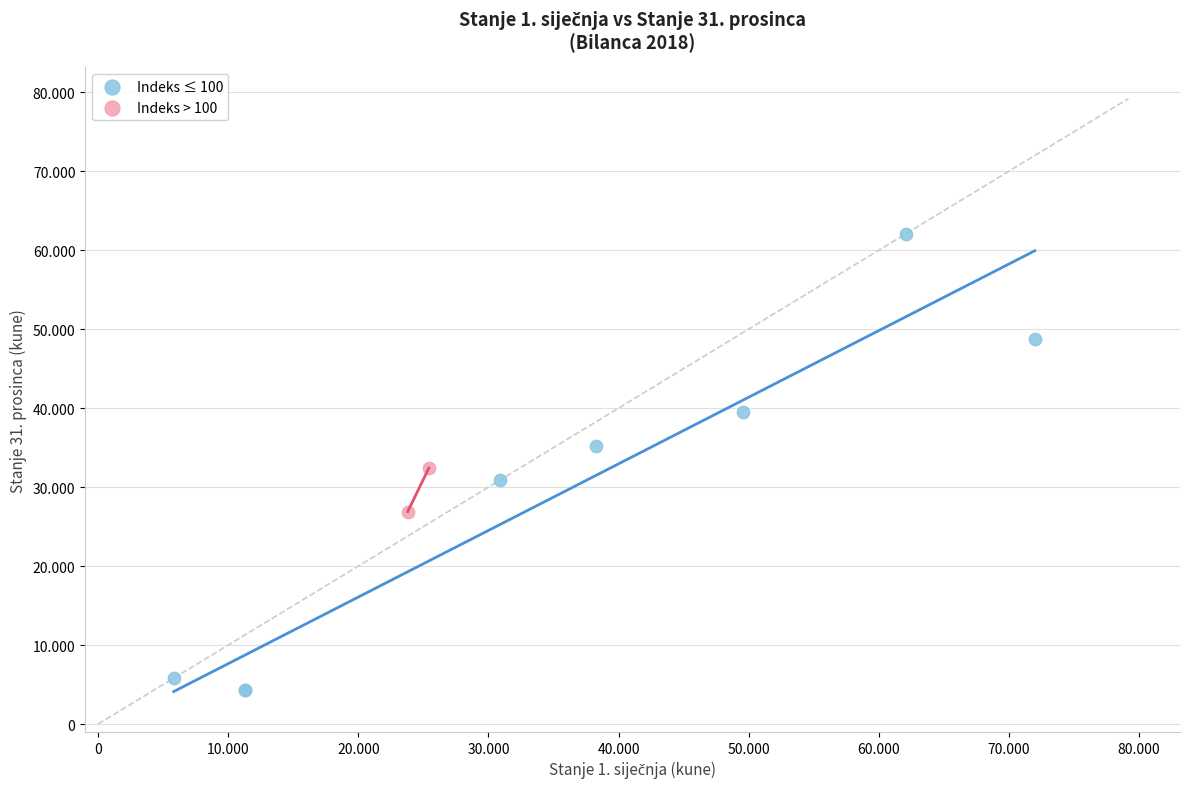

What are all the series names shown in the legend?

Indeks ≤ 100, Indeks > 100